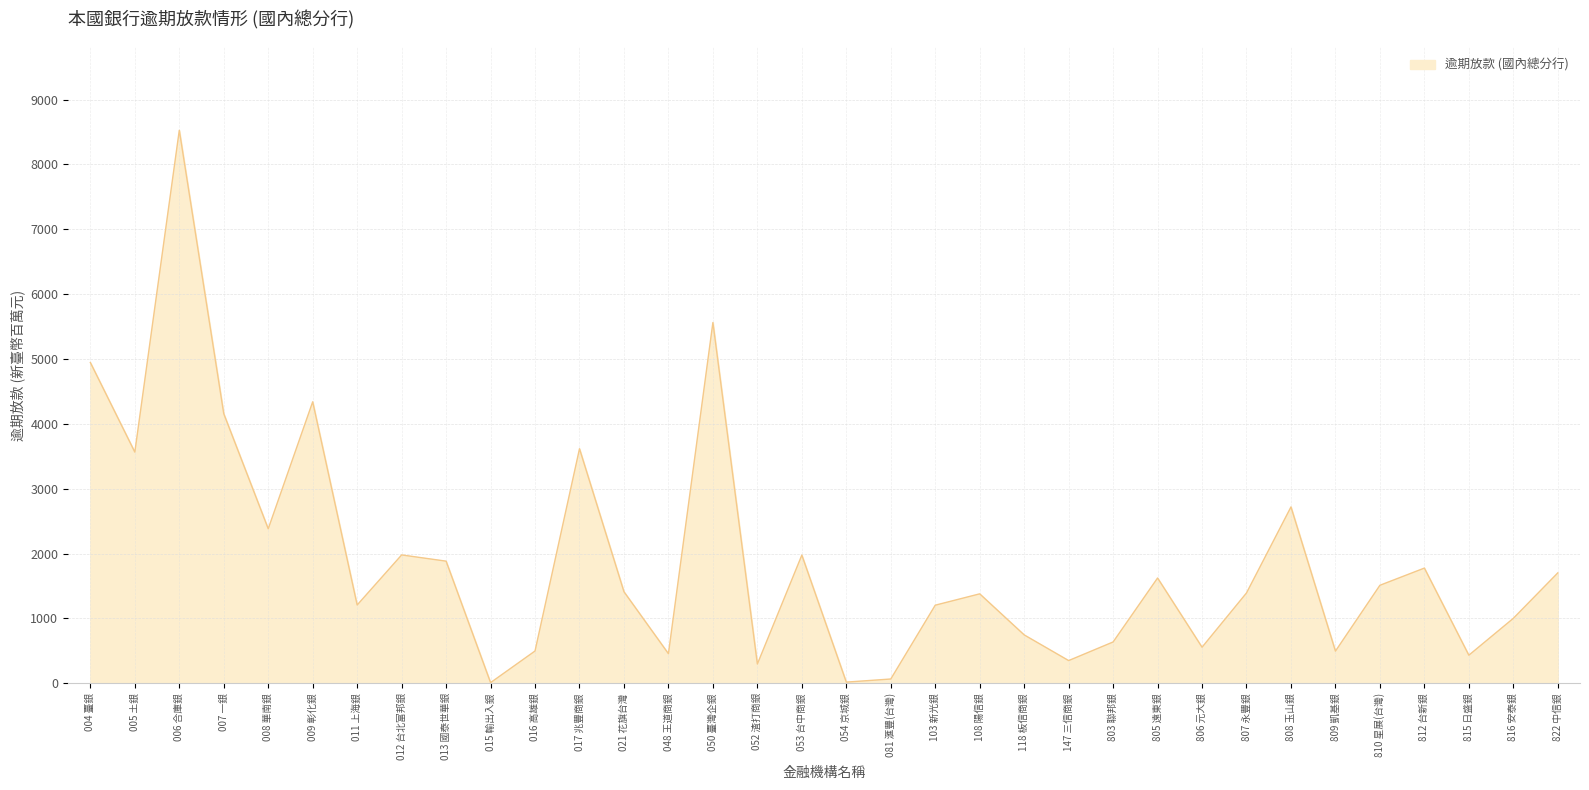

How many lines are shown in the chart?

1